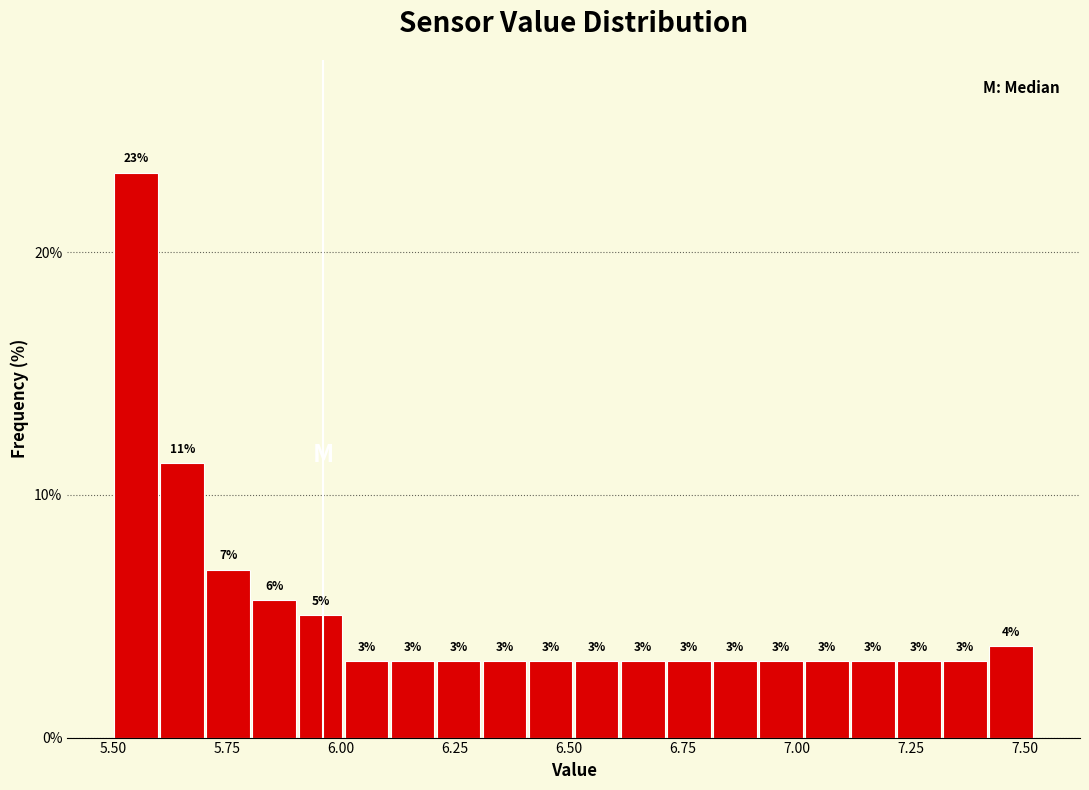

Around what value on the x-axis is the tallest bar? Give the approximate position of its centre, as read against the axis.

5.55